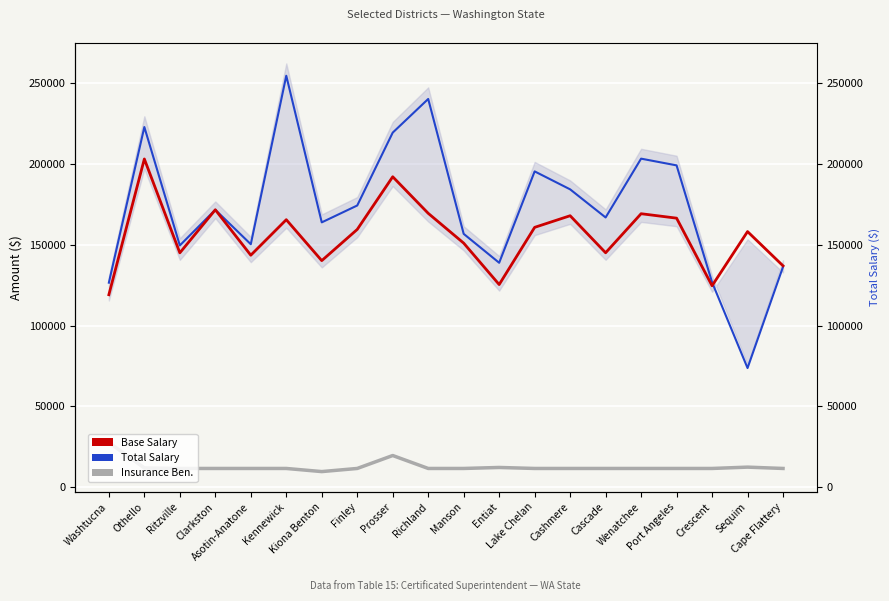

What is the value of the Insurance Ben. point at the 16th from the left?

11616